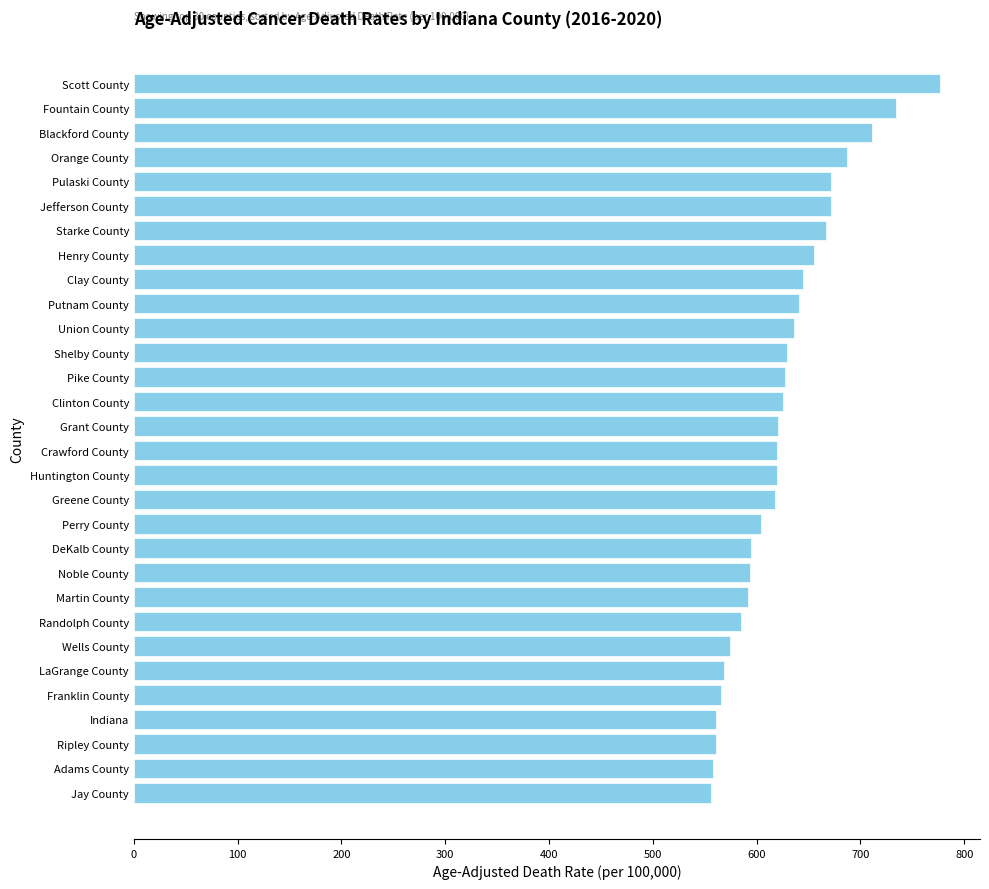

What is the greatest value displayed?

776.3